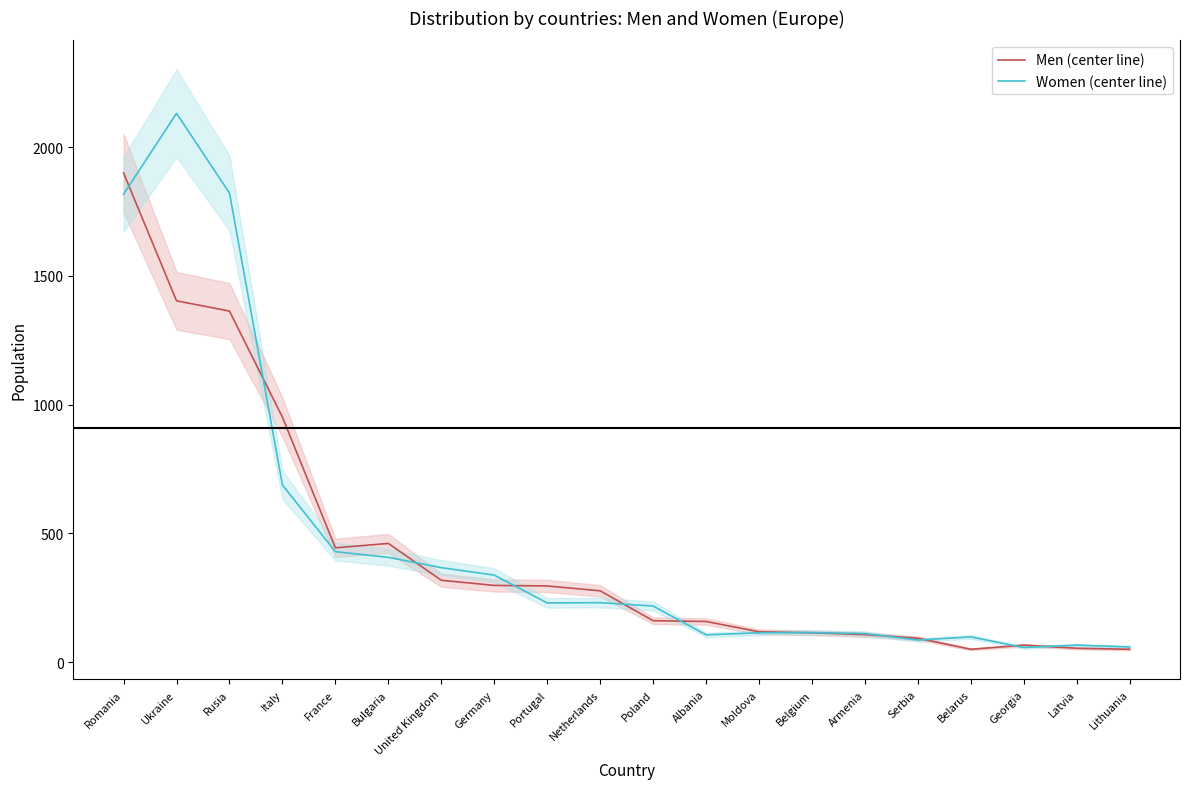

What is the value of the Men (center line) point at the 2nd from the left?

1403